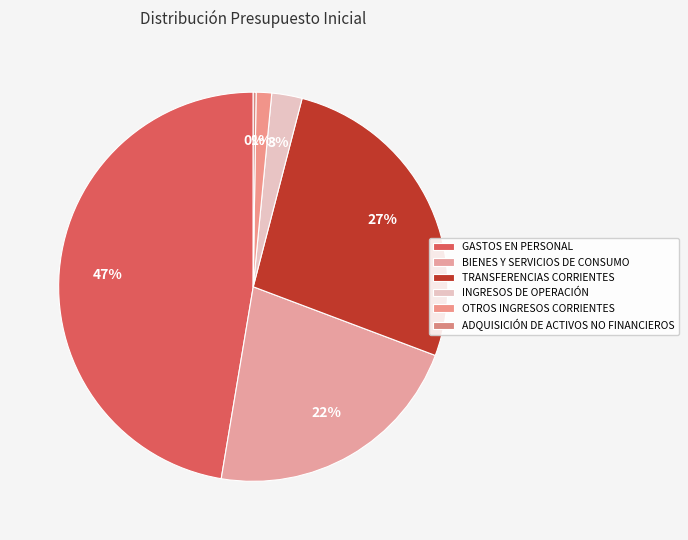

What is the change in value from GASTOS EN PERSONAL to OTROS INGRESOS CORRIENTES?

-33642118